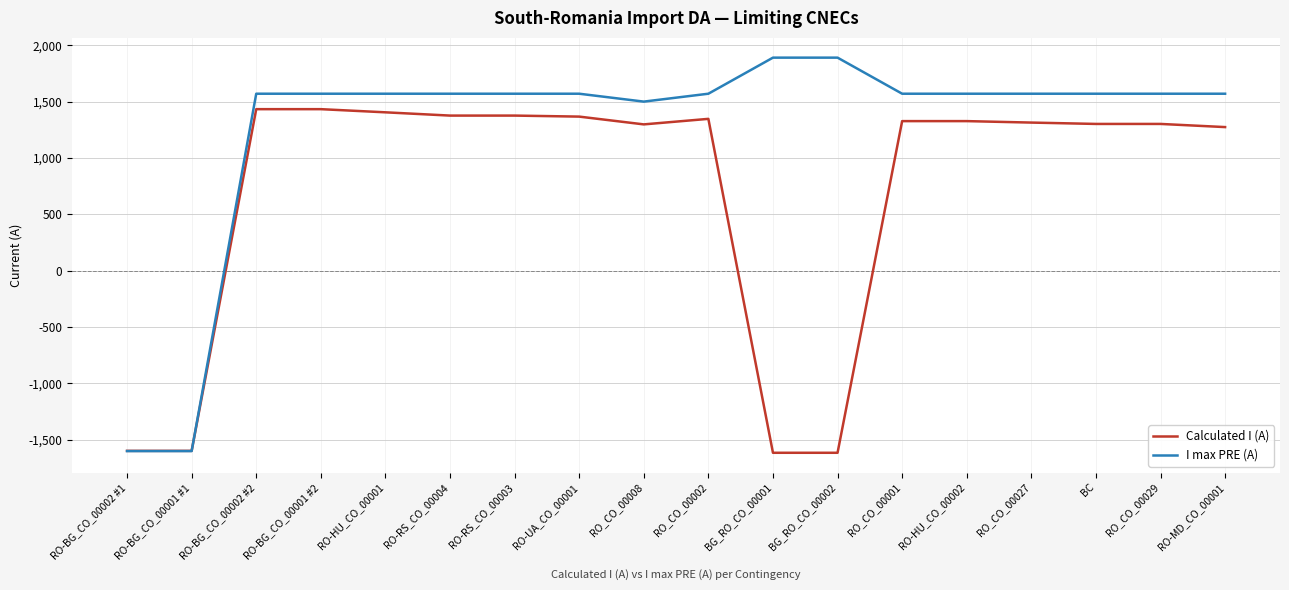

What is the difference between the Calculated I (A) values at RO-HU_CO_00001 and RO-BG_CO_00001 #1?

3003